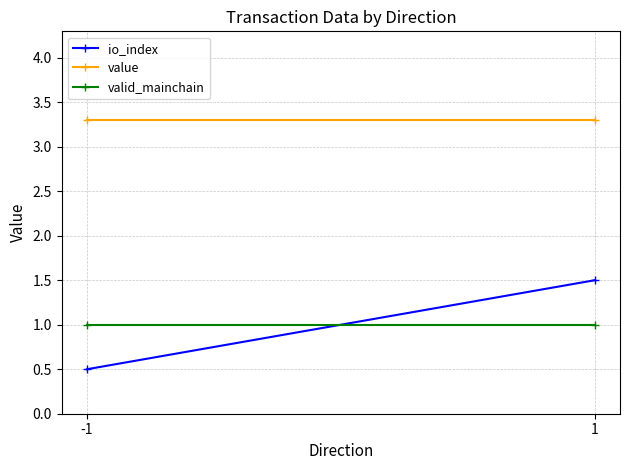

Between -1 and 1, which is larger?

1